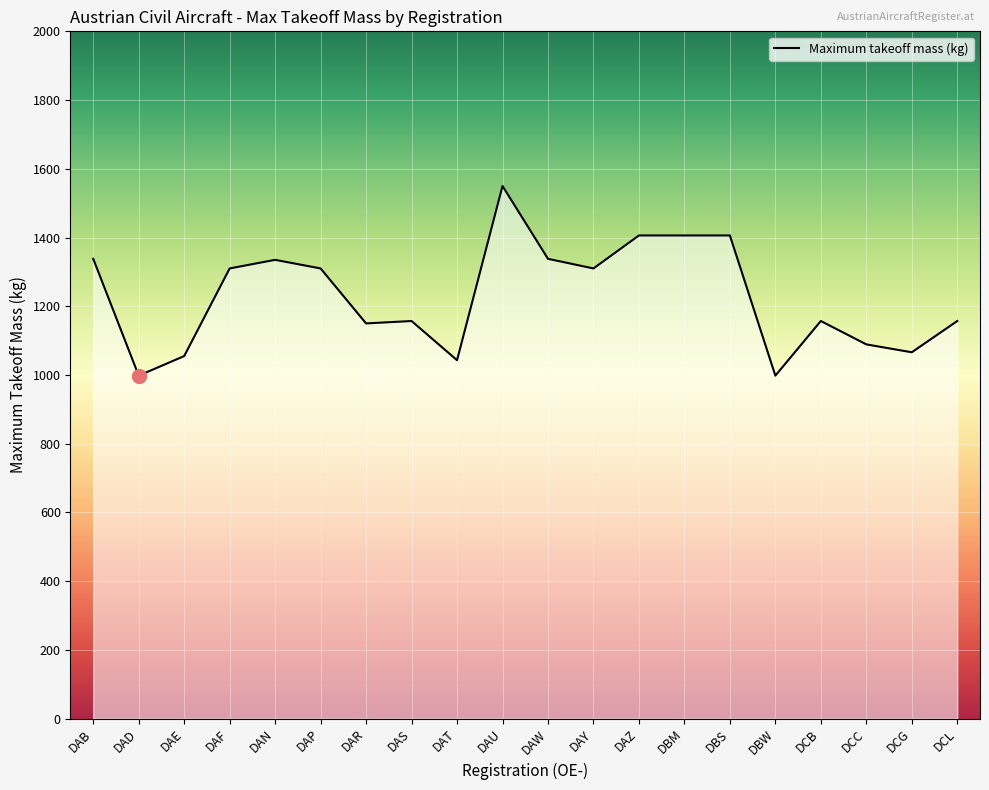

Which label corresponds to the smallest value in the chart?

DAD